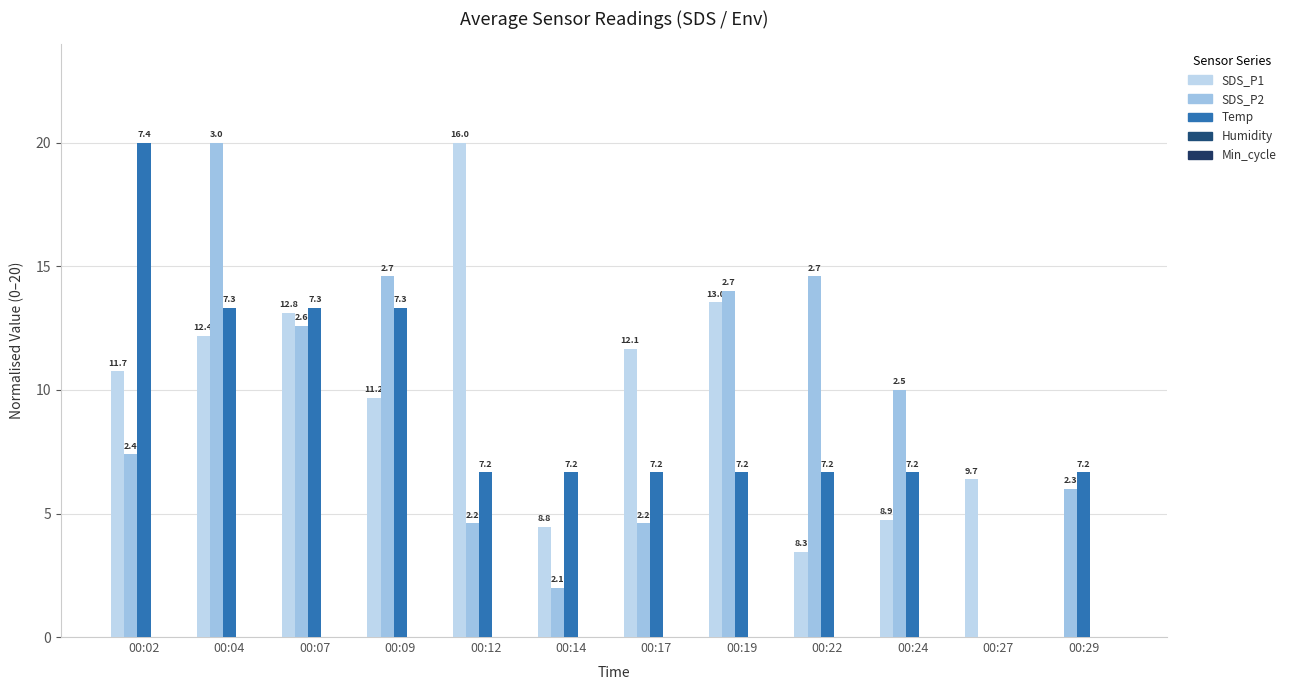

What is the maximum value shown in the chart?

20.0